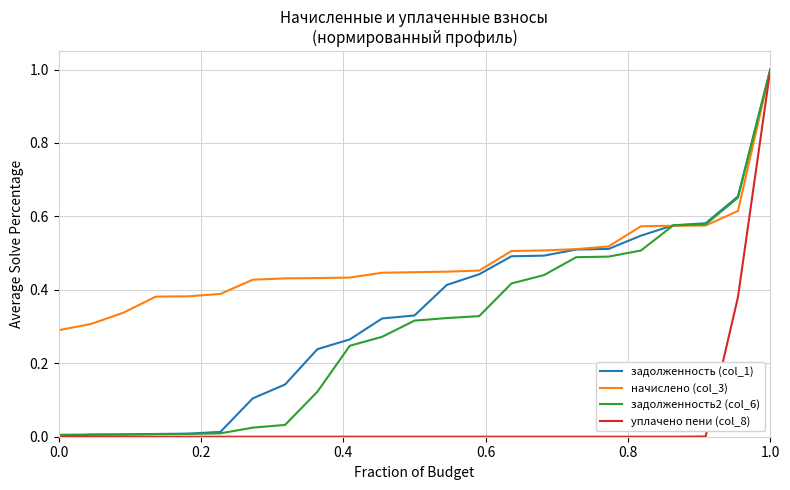

How many lines are shown in the chart?

4